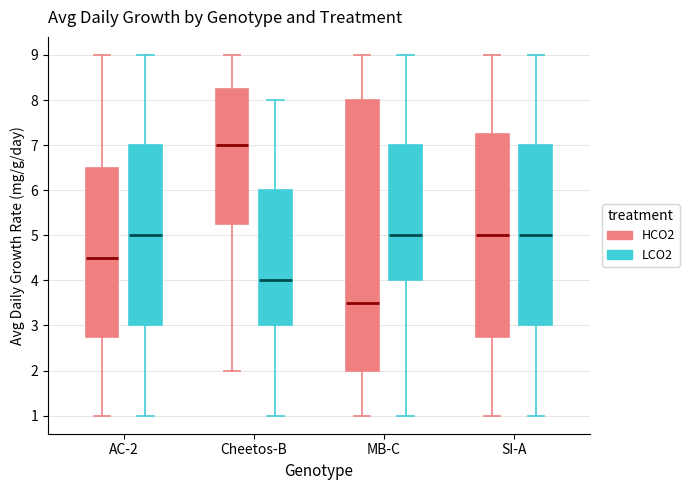

Which box is the tallest, from its lower edge to its upper edge?

MB-C (HCO2)